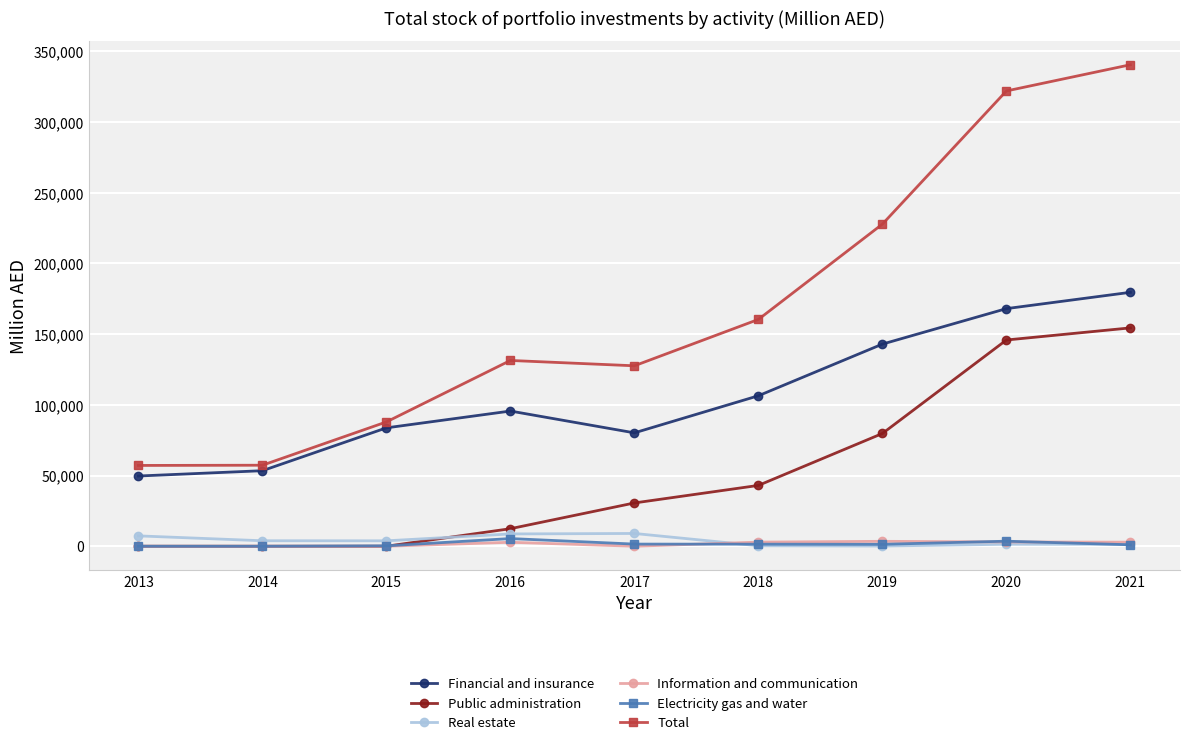

Where does the Public administration series first go above 30607?

2017